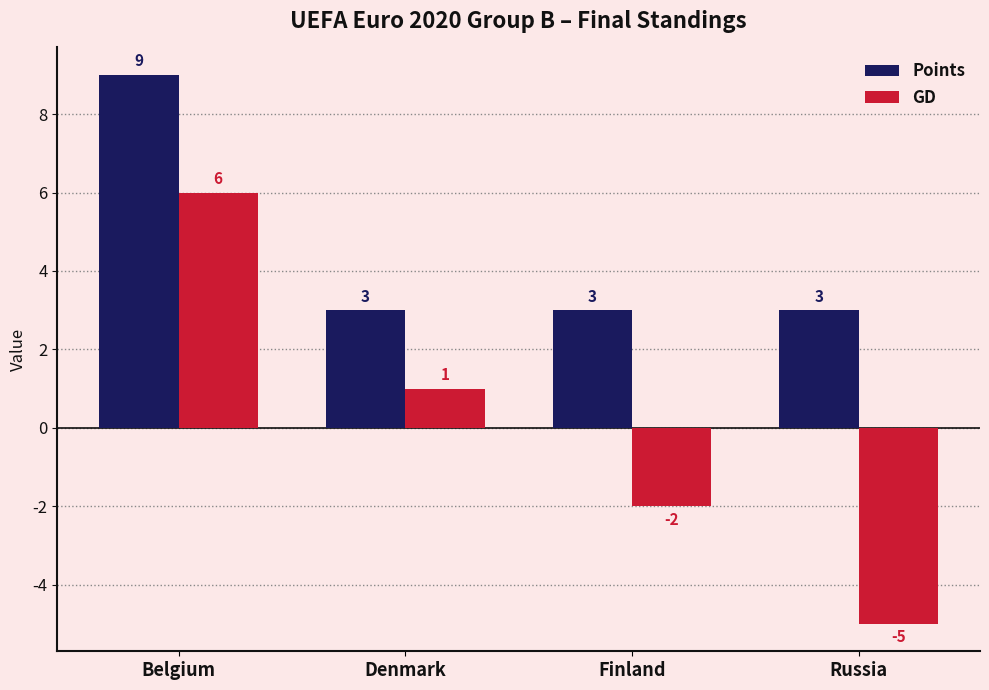

What is the label of the 1st bar from the left?

Belgium